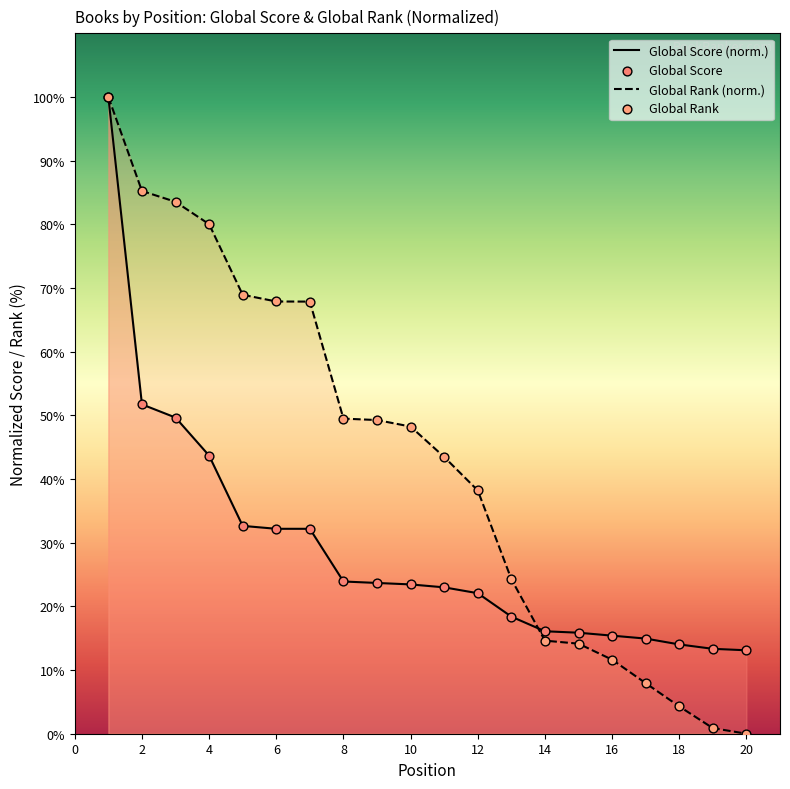

Is the value of Global Score (norm.) at 18 greater than the value of Global Rank (norm.) at 8?

No